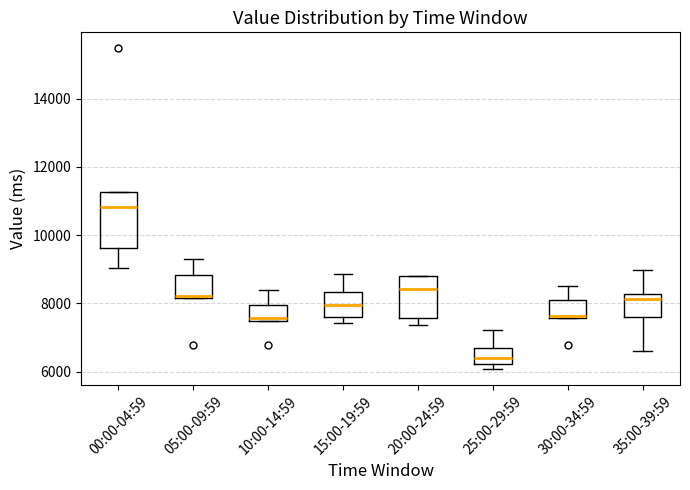

Which box's median line is the highest?

00:00-04:59